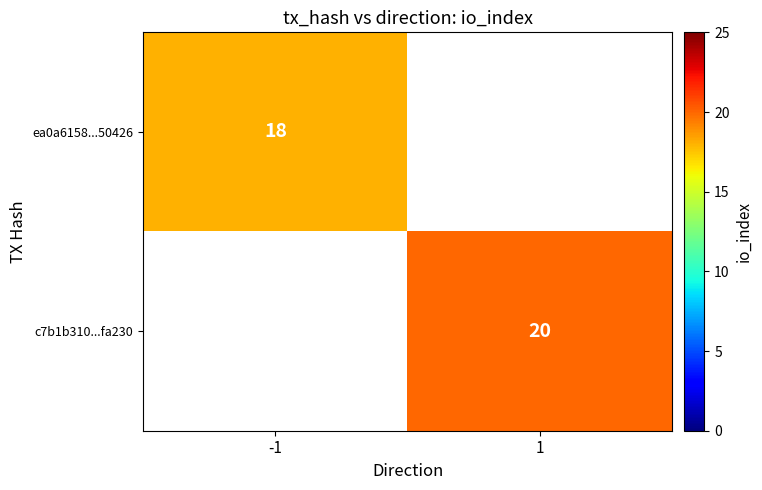

The c7b1b310...fa230 series shows 20 at 1. True or false?

True